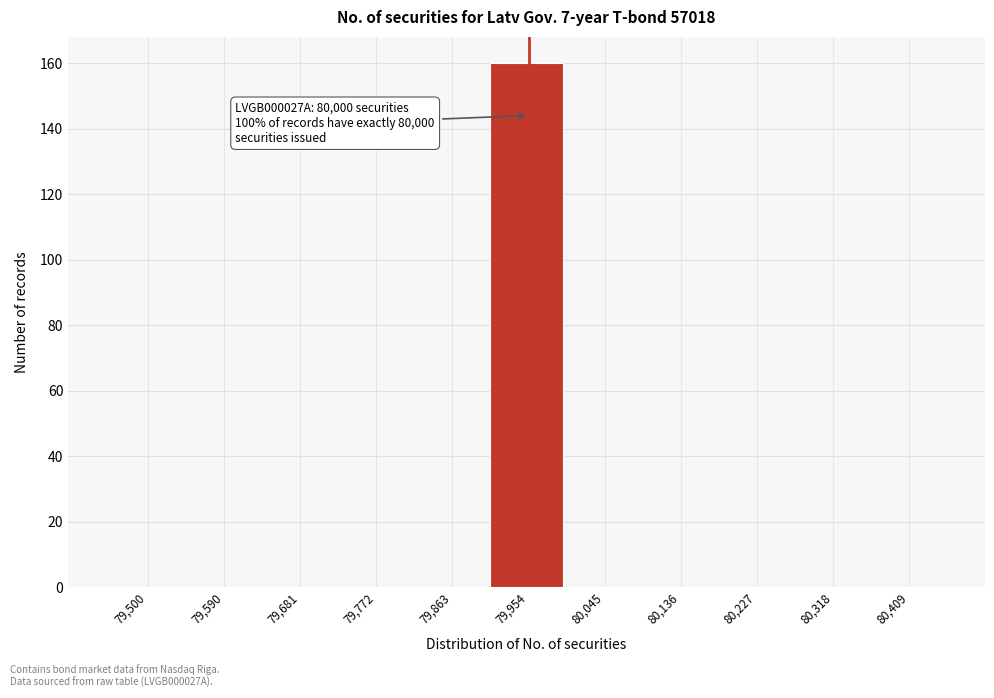

Reading left to right, extract all data points from this chart.

79,500=0	79,590=0	79,681=0	79,772=0	79,863=0	79,954=160	80,045=0	80,136=0	80,227=0	80,318=0	80,409=0